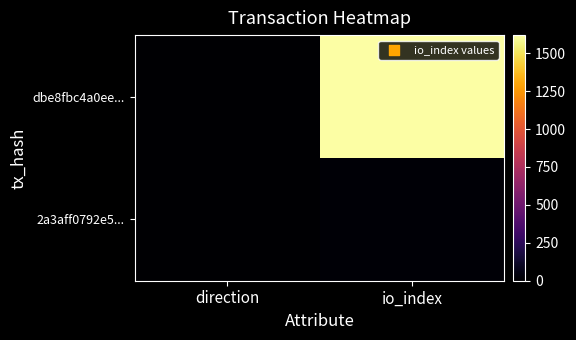

How many series are shown in this chart?

2